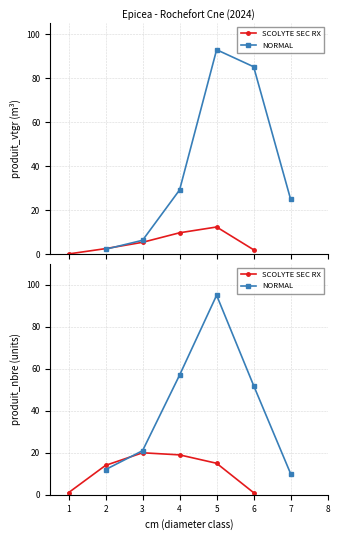

Is it true that NORMAL equals 20 at 2?

False